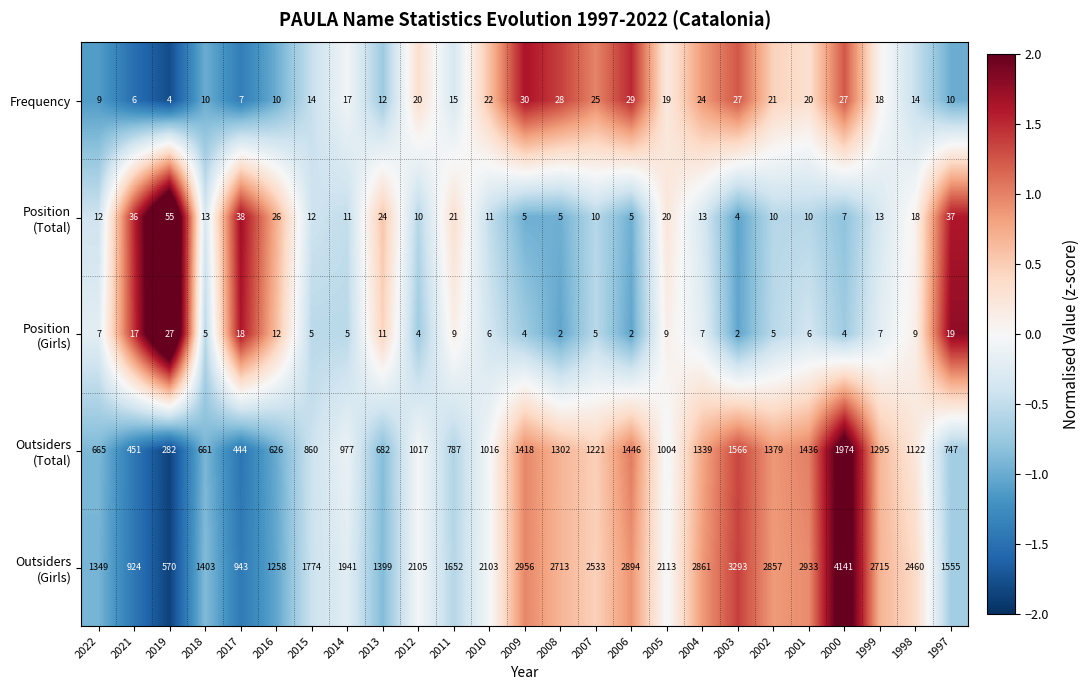

At which label does Frequency reach its peak?

2009